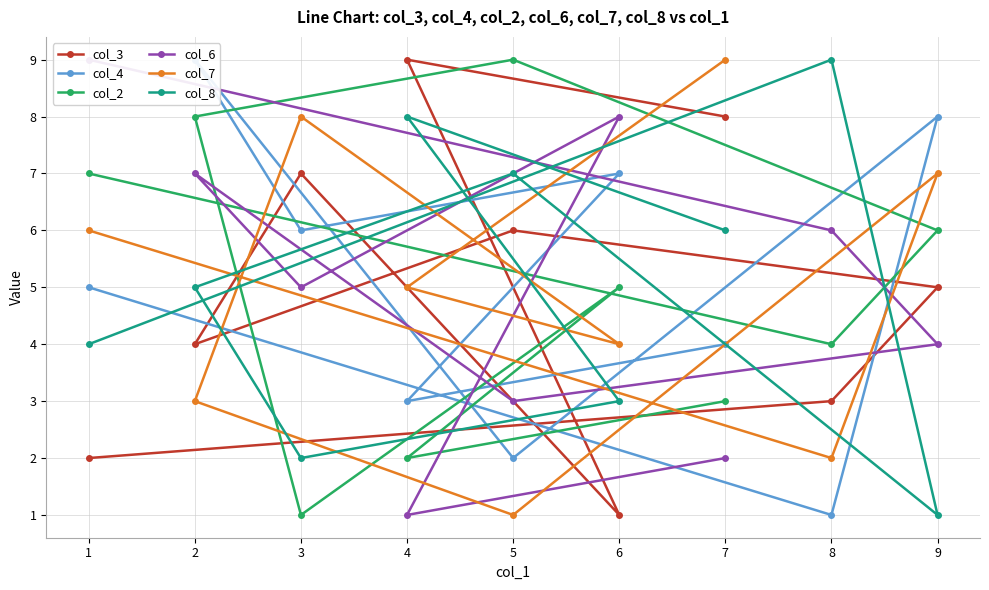

In col_7, how many points are lower than both neighbors (excluding endpoints)?

3